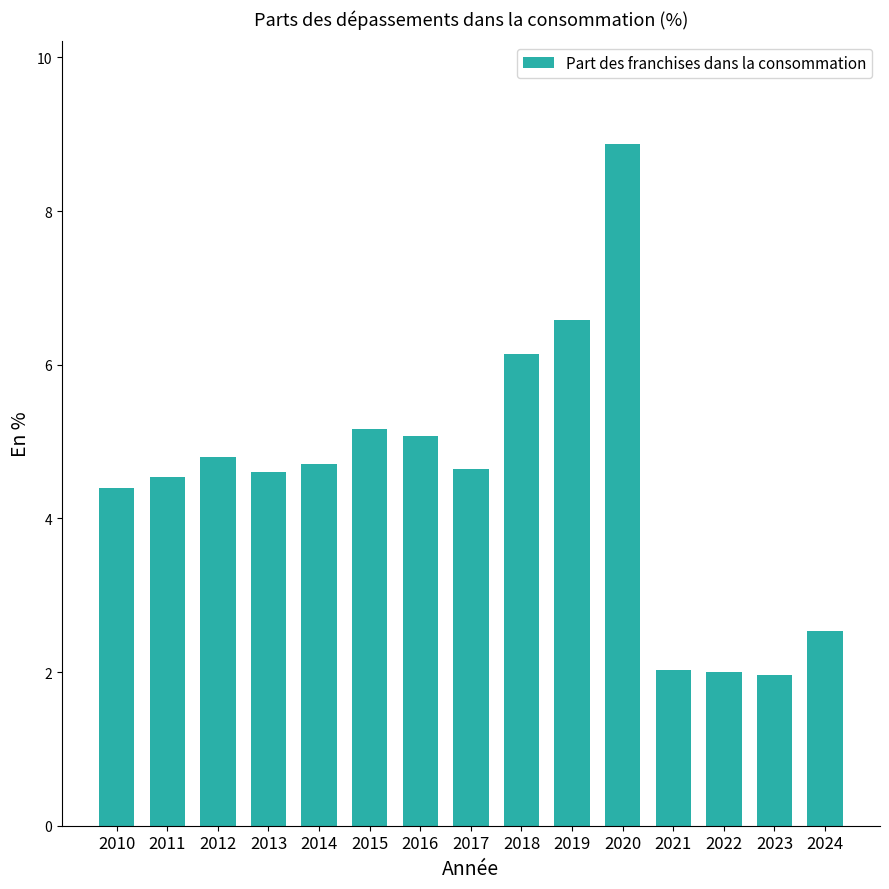

What is the value of the 9th bar from the left?

6.1